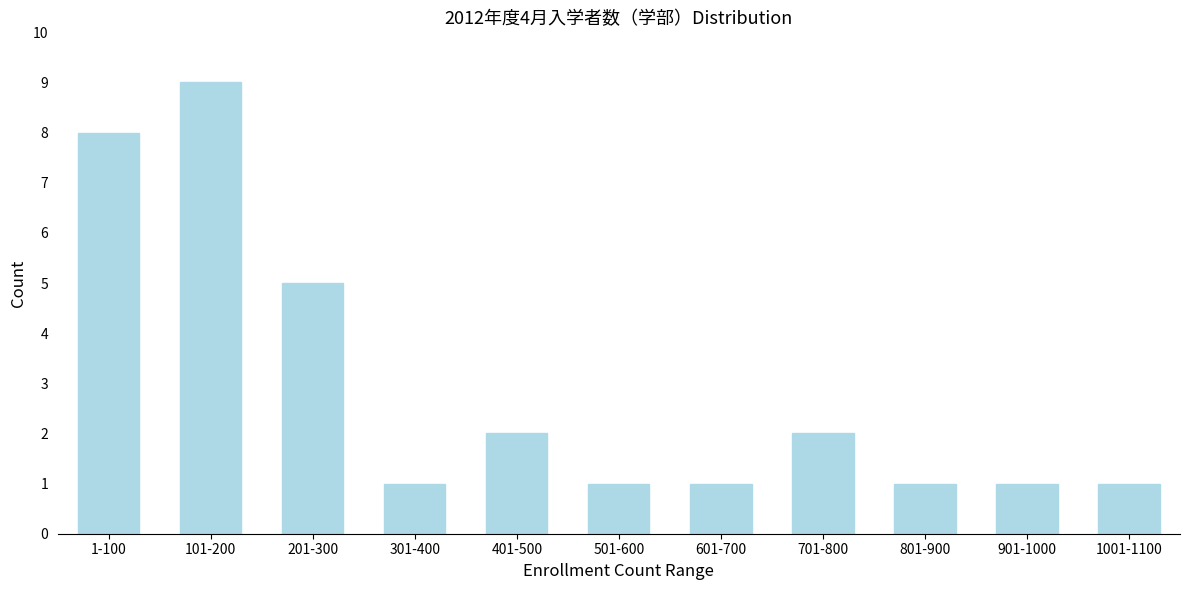

Reading left to right, what are all the values shown in this chart?

8	9	5	1	2	1	1	2	1	1	1